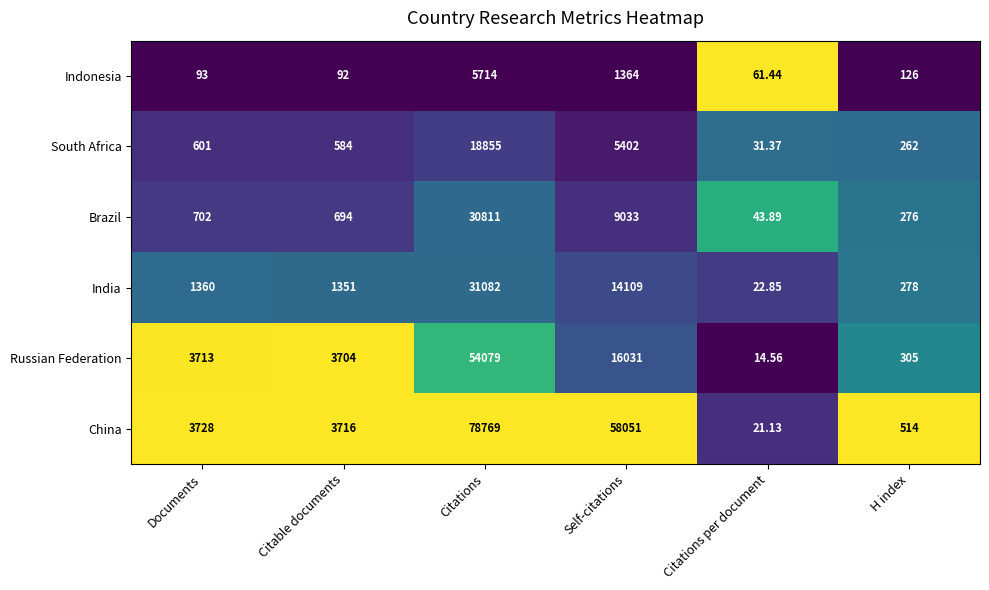

Which series has the largest total across all categories?

China